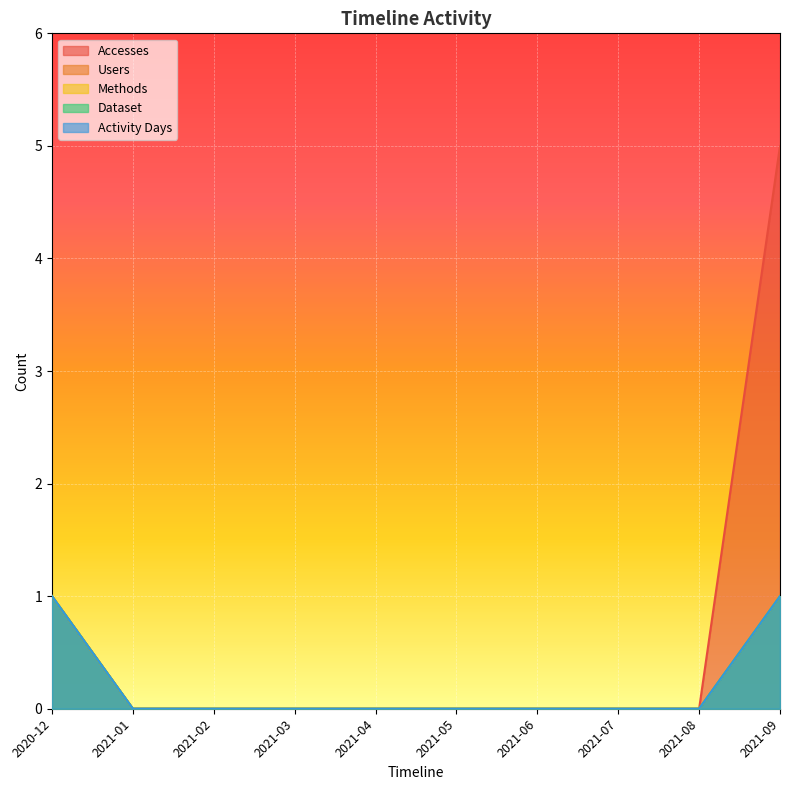

What are all the series names shown in the legend?

Accesses, Users, Methods, Dataset, Activity Days